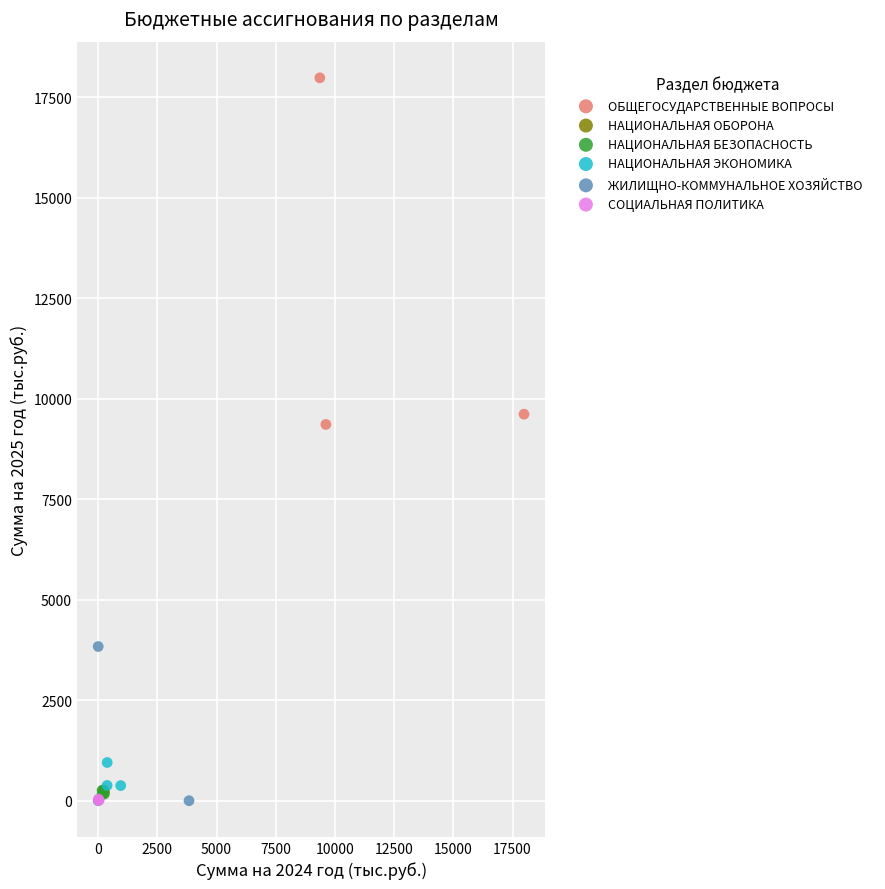

Which series contains the highest Y value?

ОБЩЕГОСУДАРСТВЕННЫЕ ВОПРОСЫ